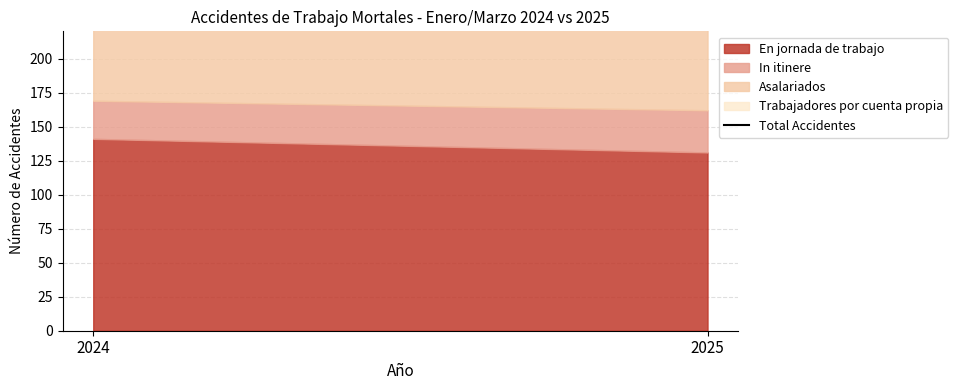

Which label corresponds to the smallest value in the chart?

2025